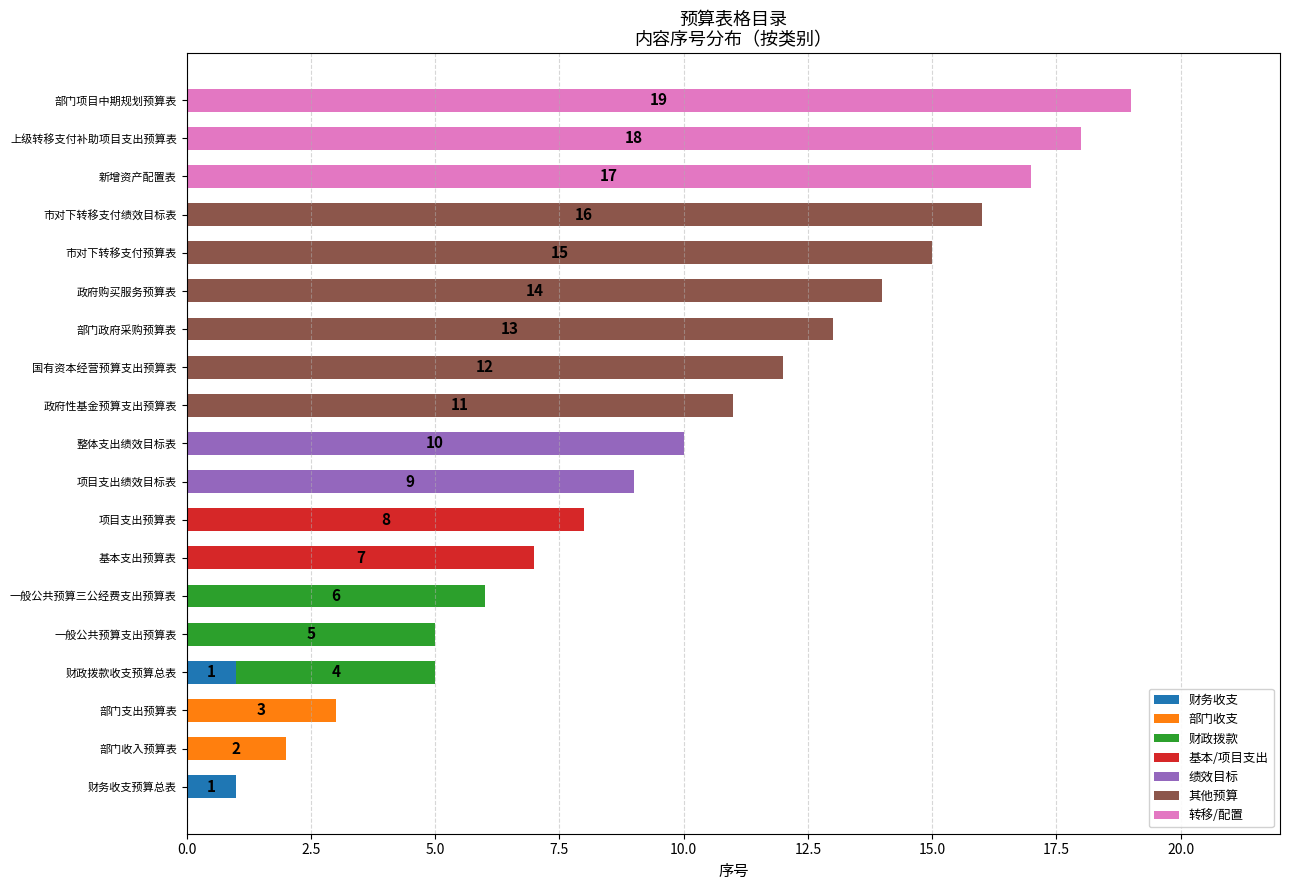

What is the total value across all series at 国有资本经营预算支出预算表?

12